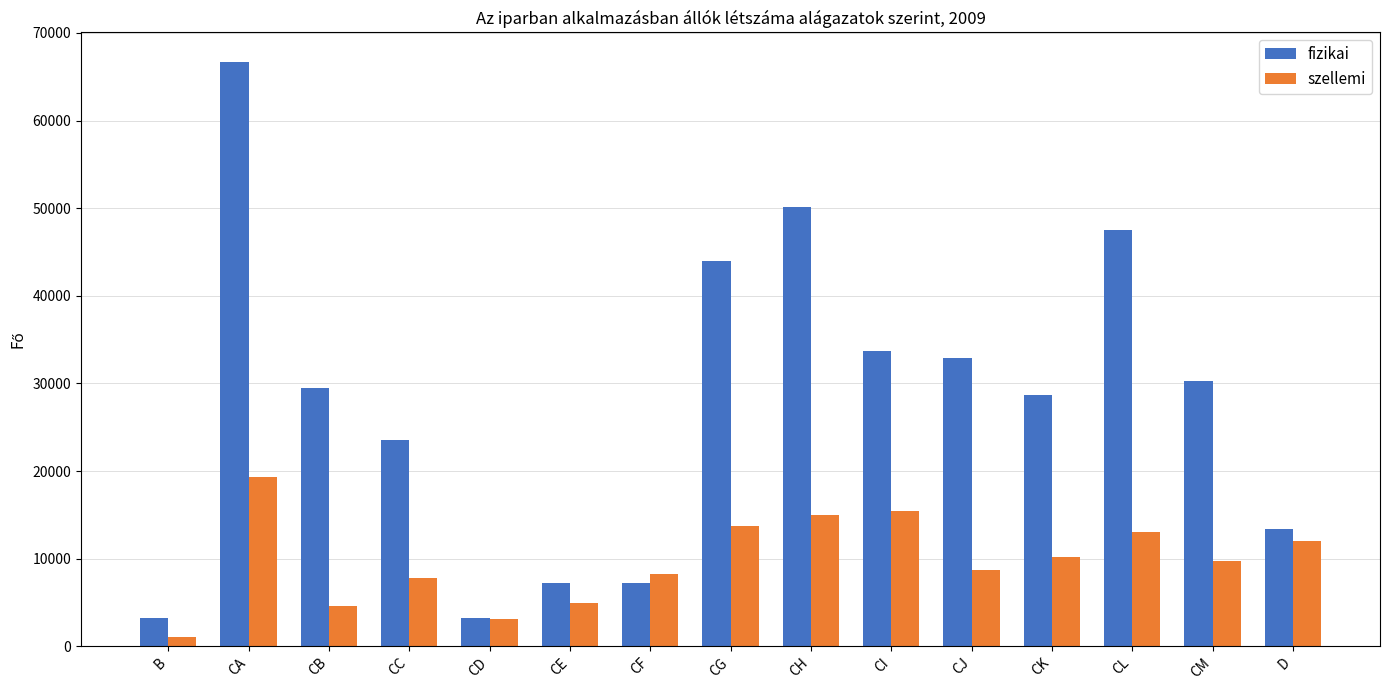

What is the sum of the fizikai values at CL and CD?

50728